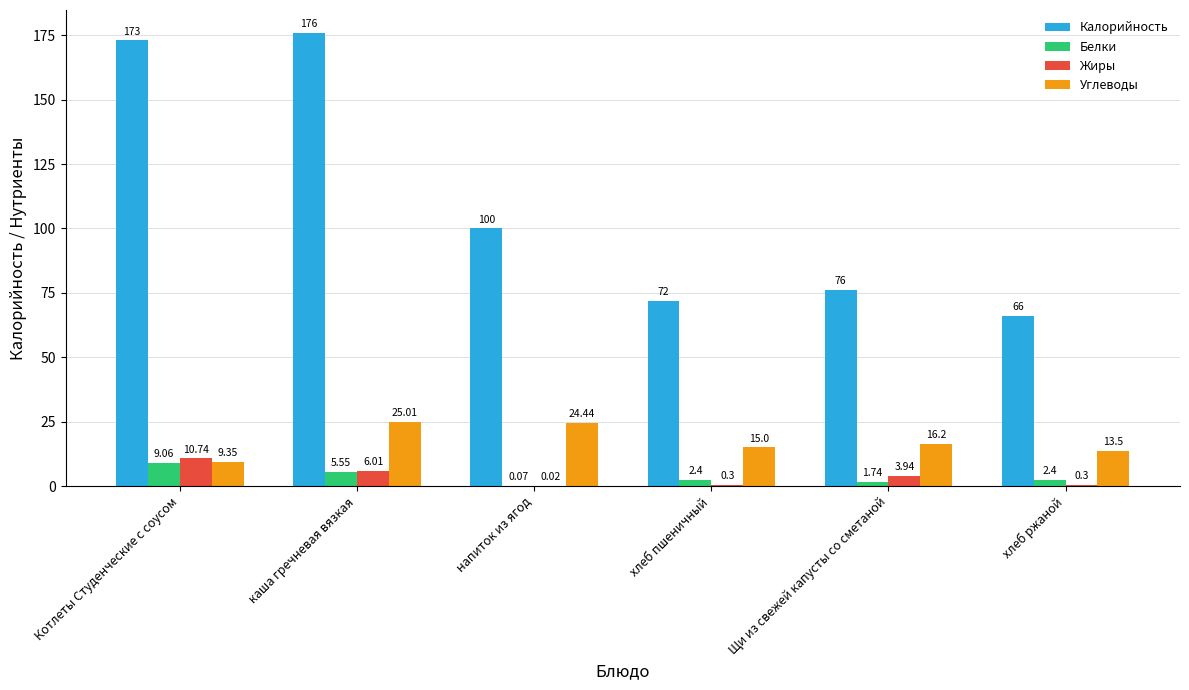

What value does the Калорийность series have at Котлеты Студенческие с соусом?

173.0